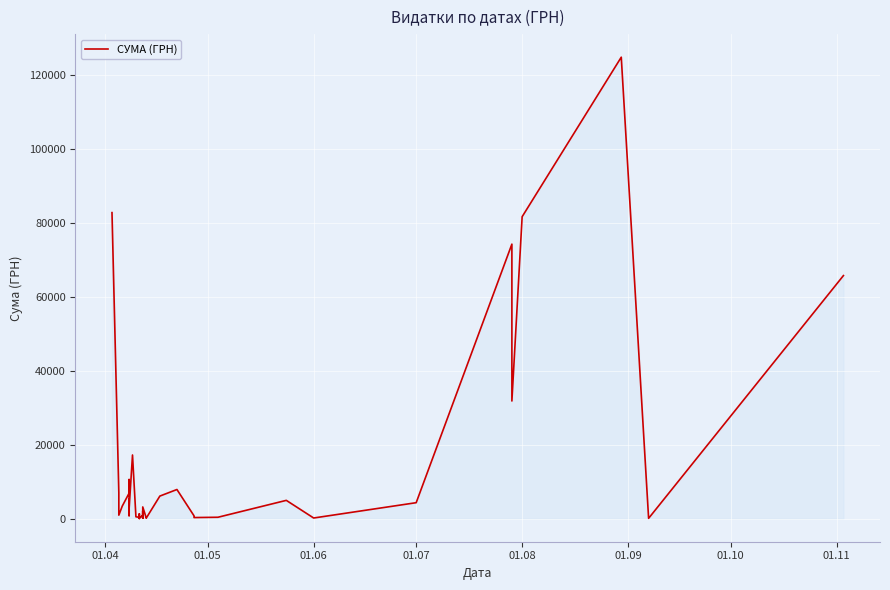

Is it true that the value at 01.08 is 11752.1?

False